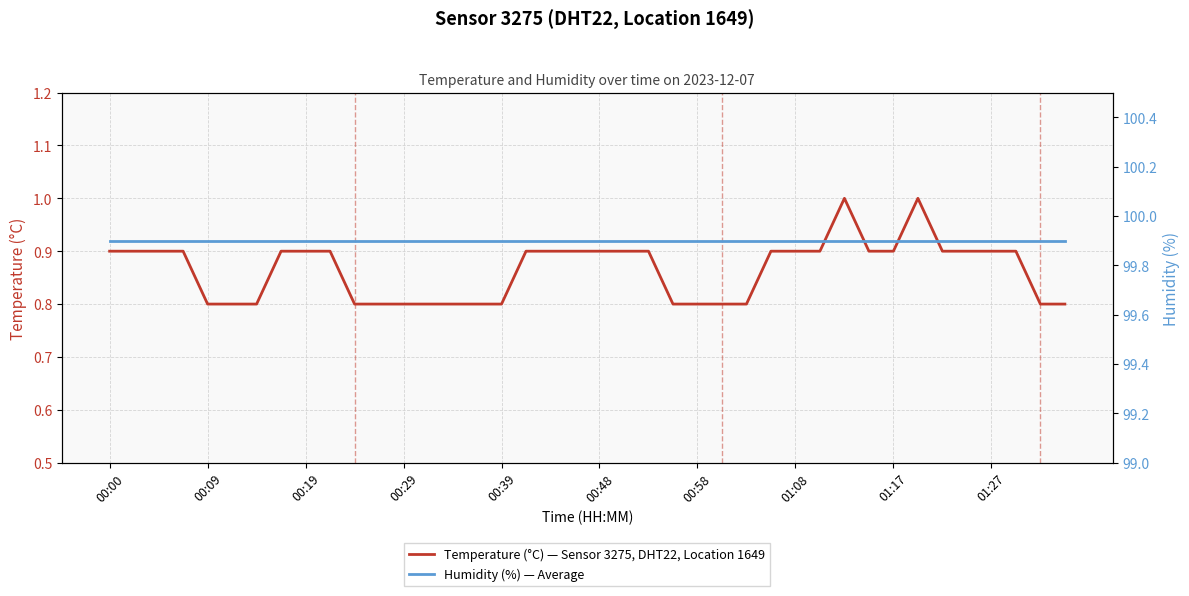

True or false: Humidity (%) — Average and Temperature (°C) — Sensor 3275, DHT22, Location 1649 cross at least once.

False